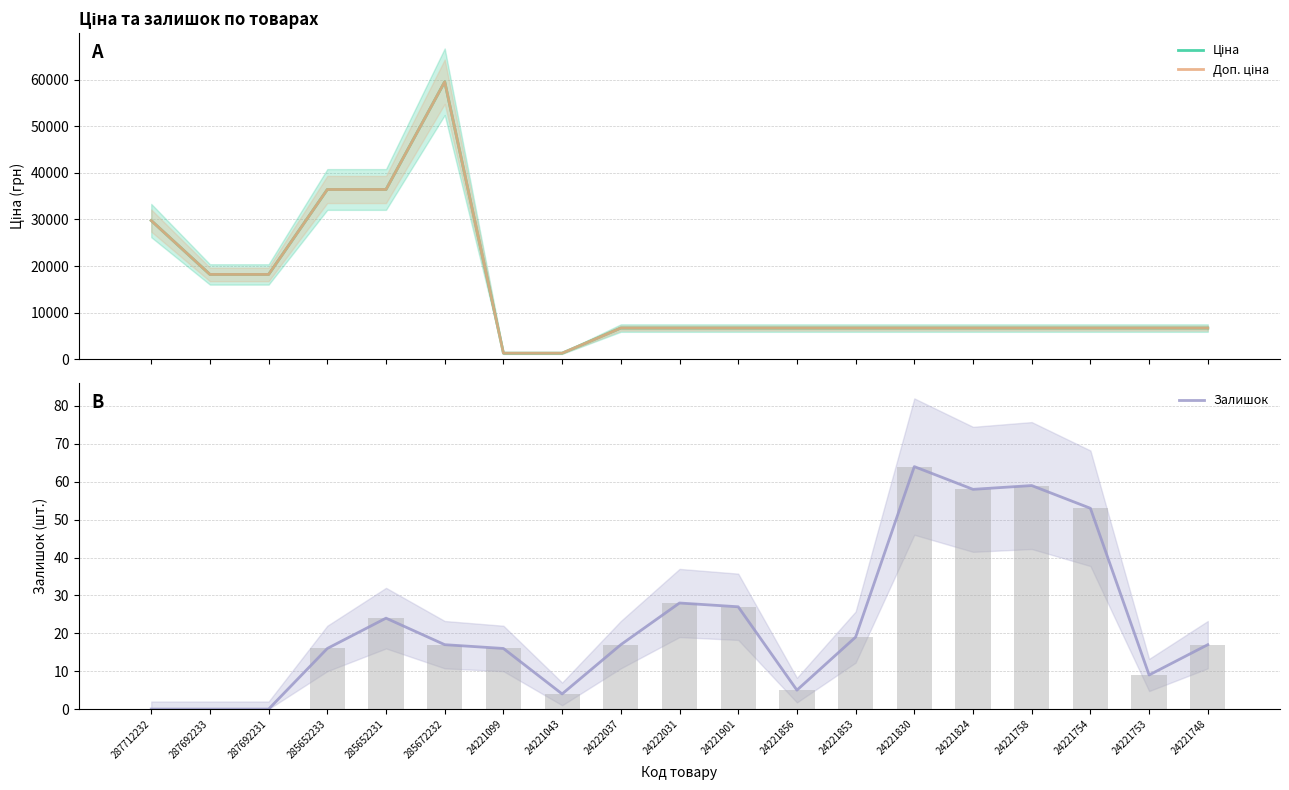

At which label is Залишок closest to 32?

24222031